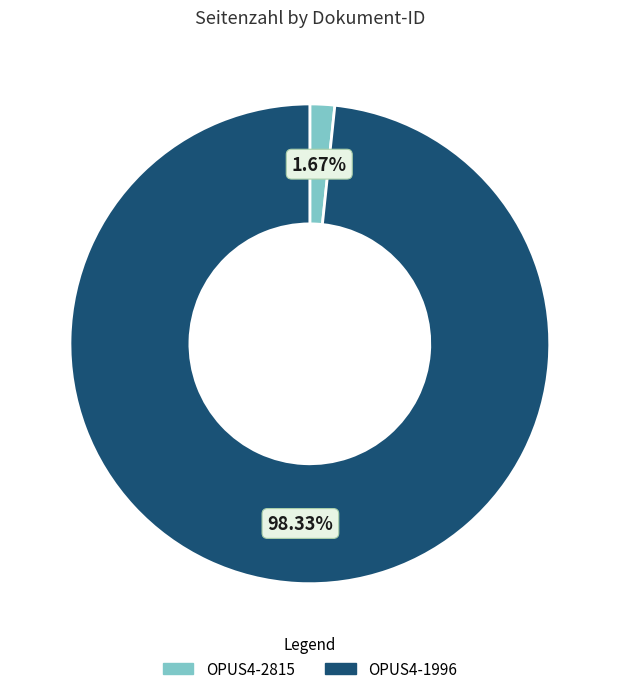

Does OPUS4-1996 account for over 50% of the chart?

Yes